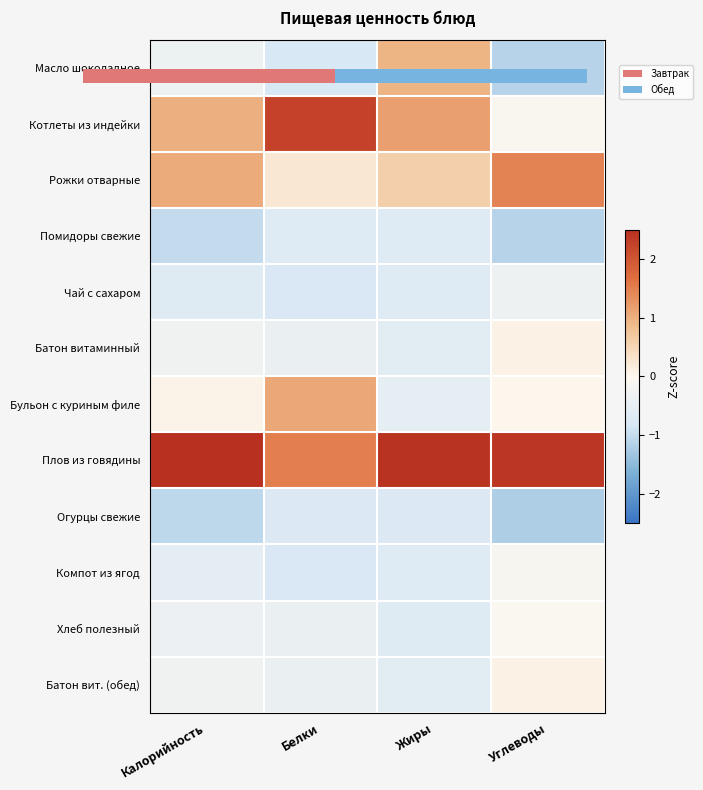

What is the minimum value shown in the chart?

-1.2